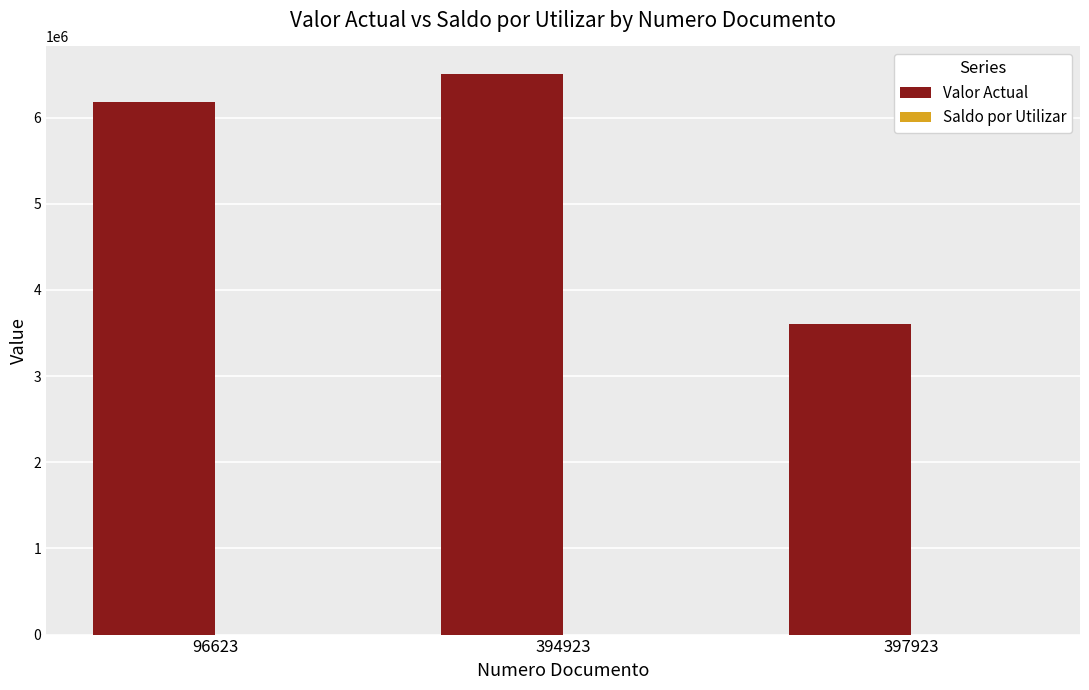

What is the sum of all values?

16280000